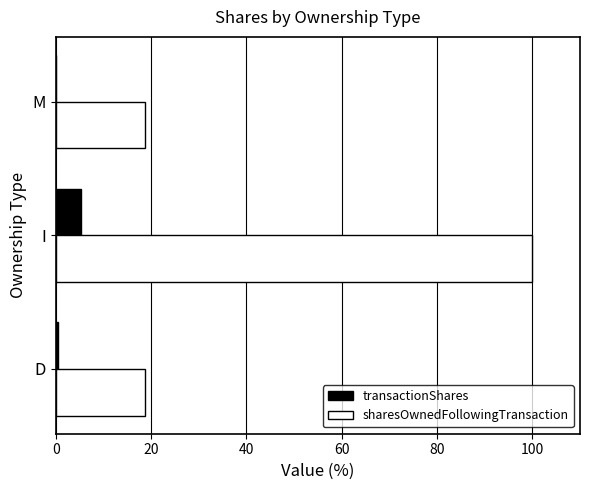

At which category is the sum across all series the highest?

I